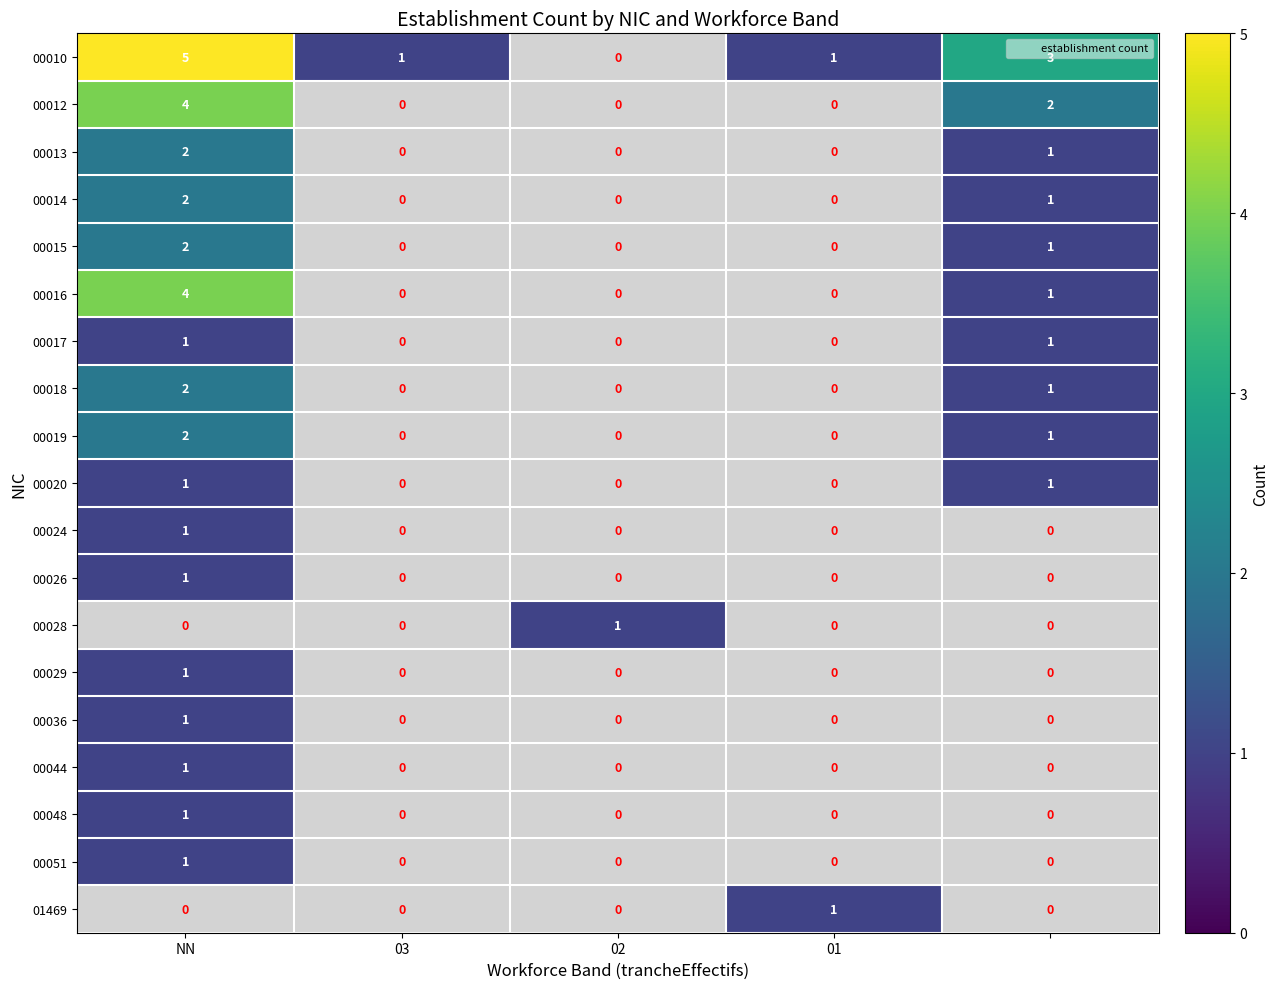

Which series has the widest spread of values?

00010